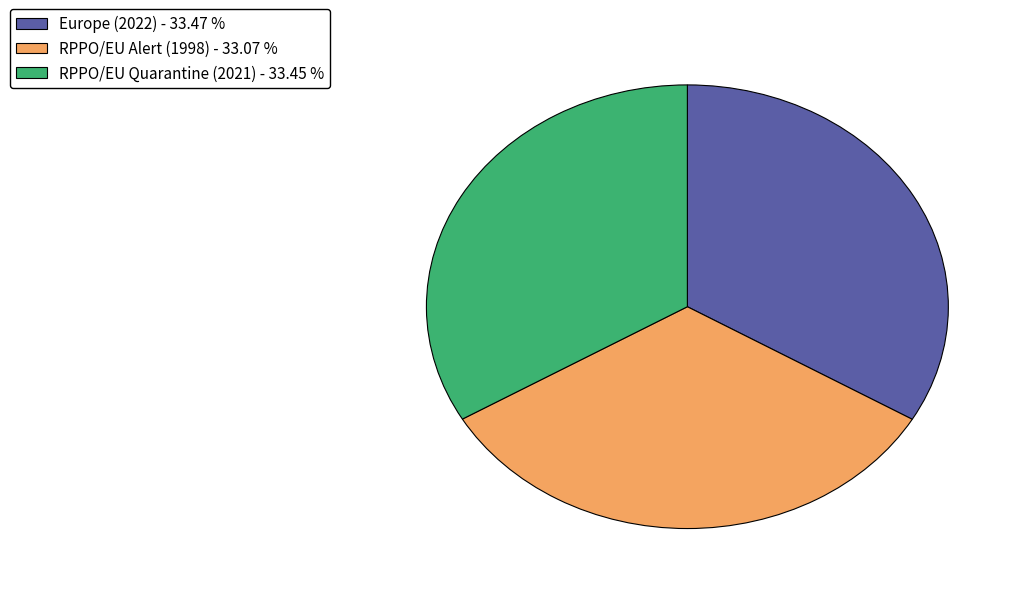

Combined, do RPPO/EU Alert (1998) and Europe (2022) account for over 50%?

Yes